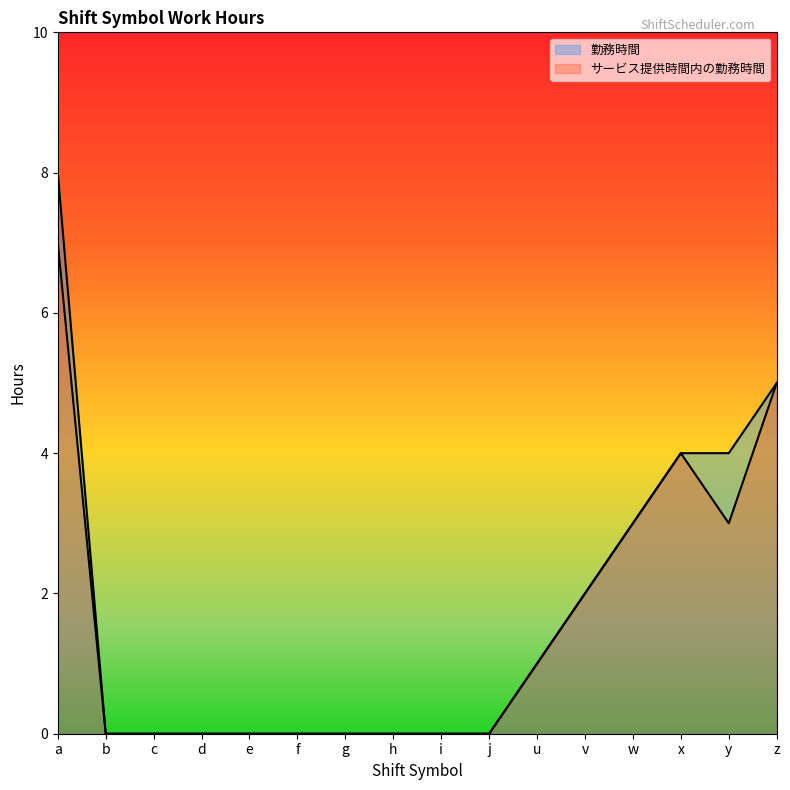

At which category is the sum across all series the highest?

a